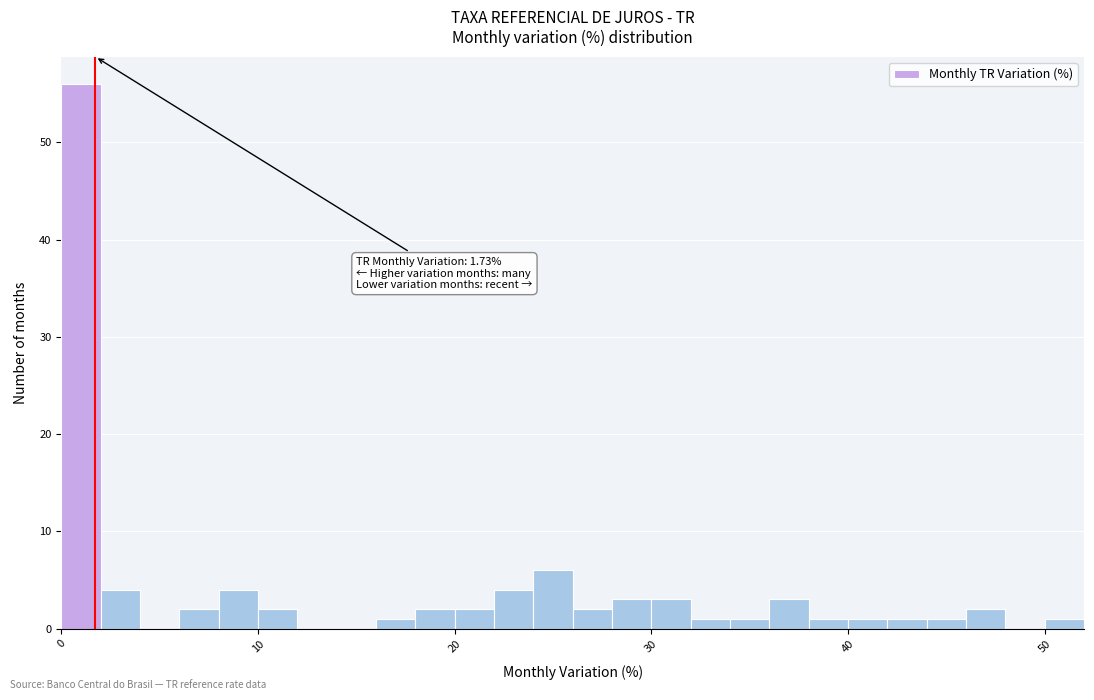

Around what value on the x-axis is the tallest bar? Give the approximate position of its centre, as read against the axis.

1